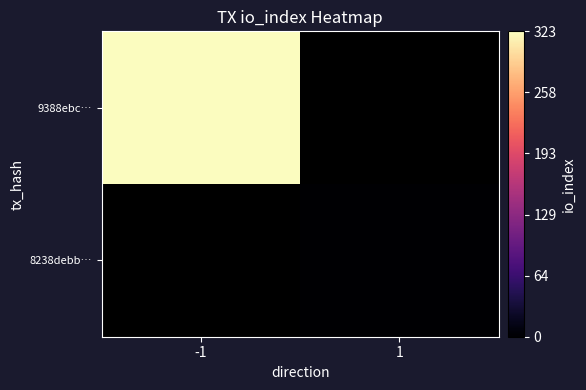

List the labels in order of 8238debb… value, largest first.

-1, 1